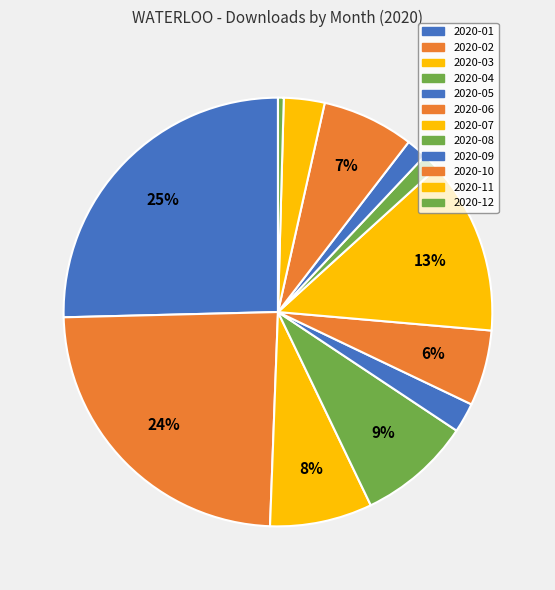

Is it true that 2020-08 is 1% of the pie?

True